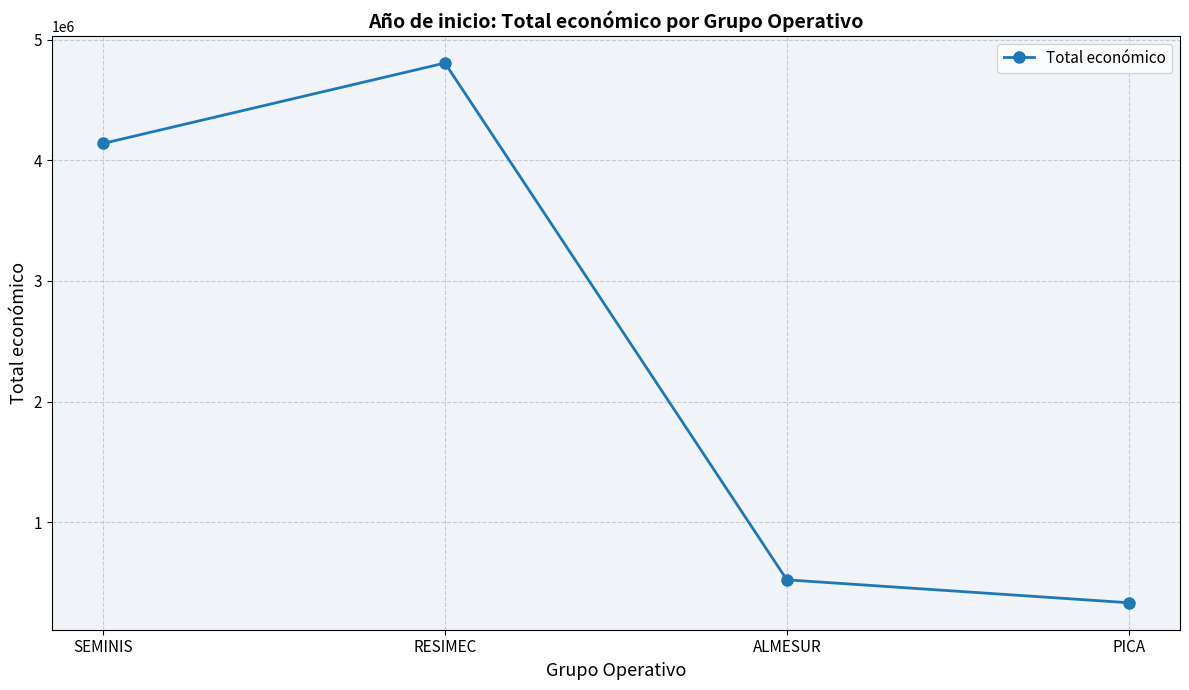

List the labels in order of value, smallest first.

PICA, ALMESUR, SEMINIS, RESIMEC